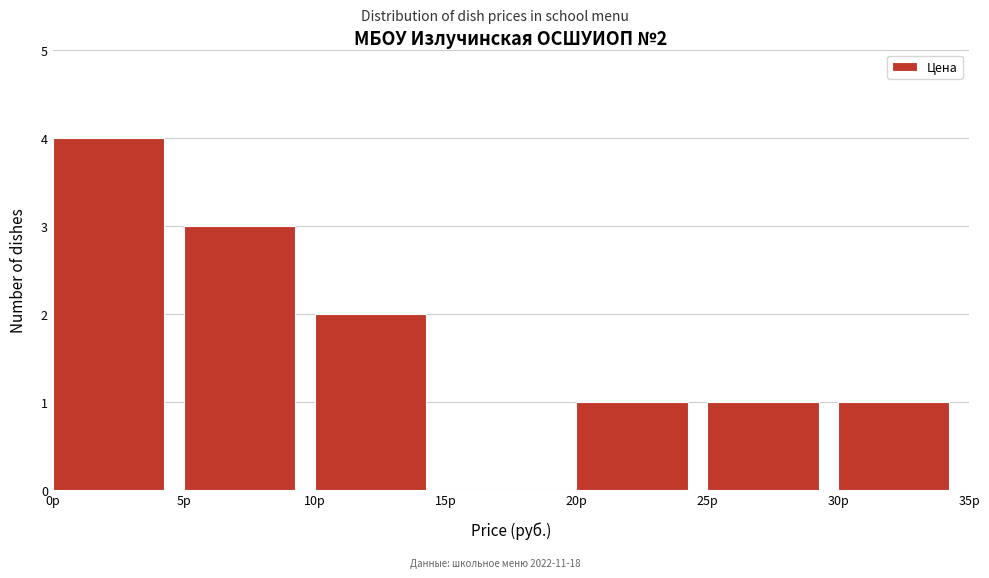

Over which range of the x-axis is the bar tallest?

0 to 5